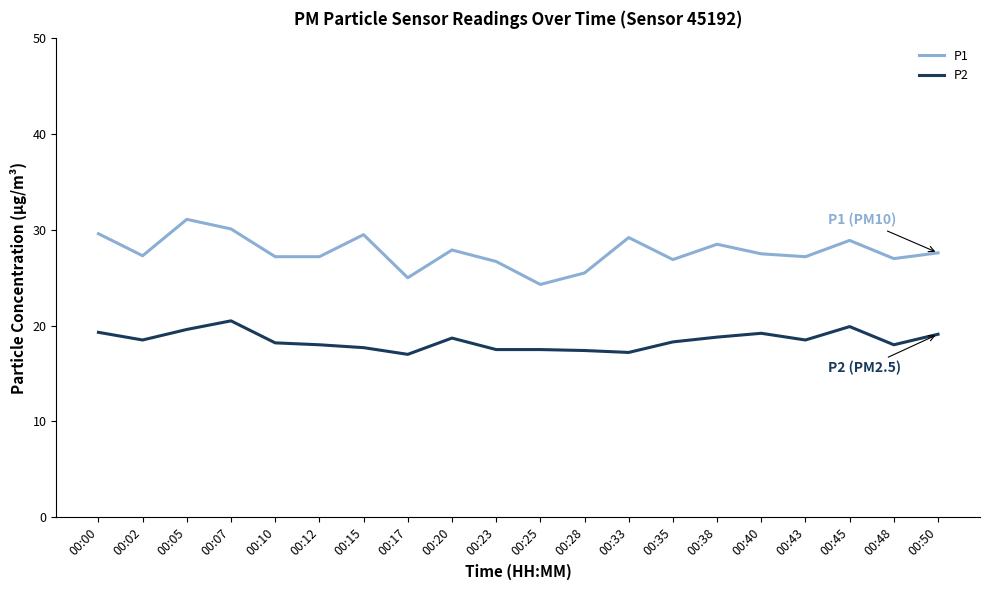

What value does the P2 series have at 00:05?

19.6